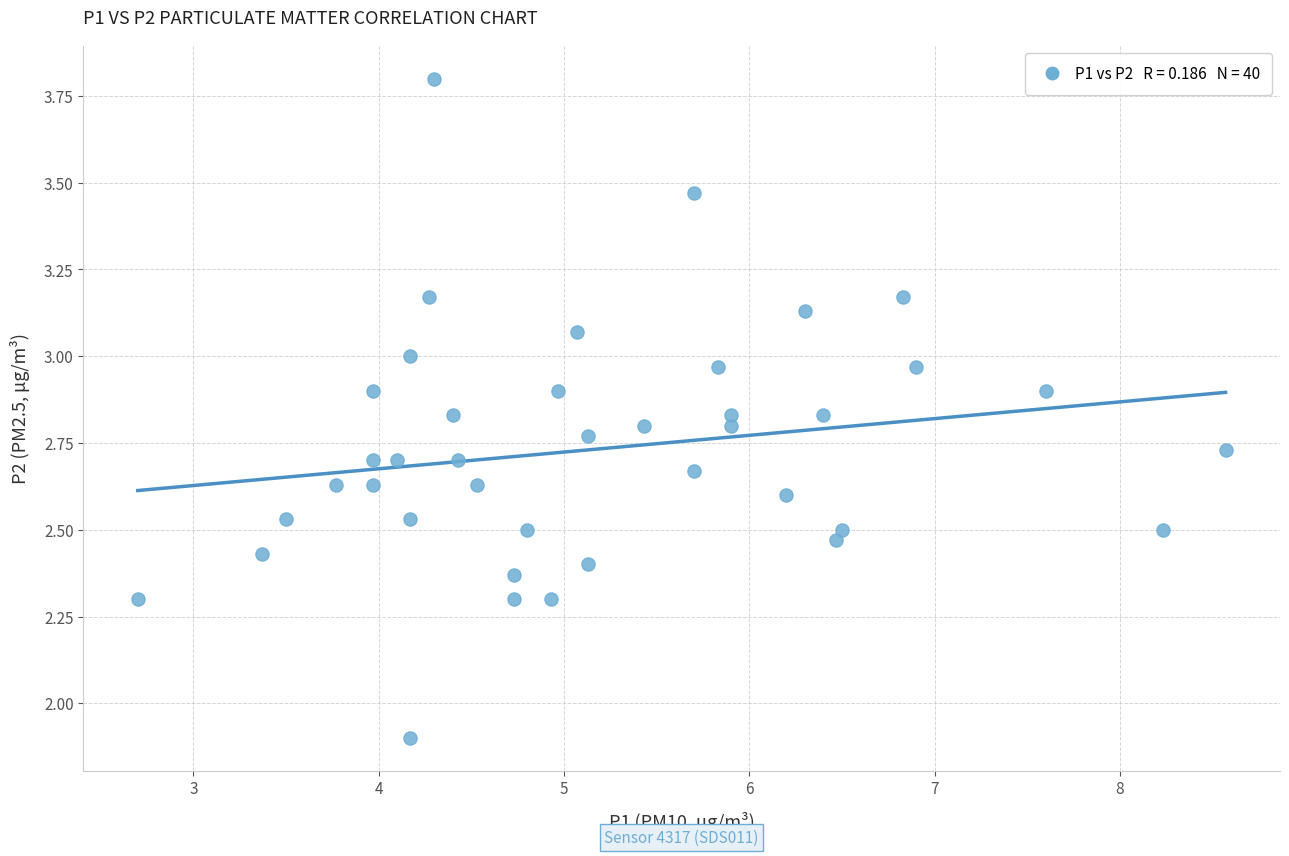

What is the range of Y values (max minus min)?

1.9